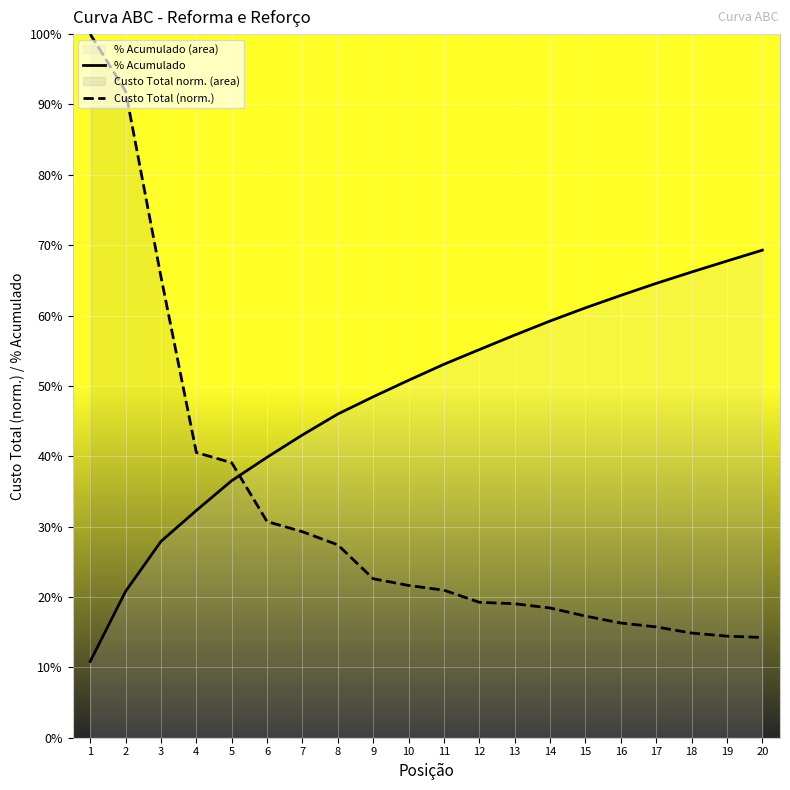

True or false: Custo Total (norm.) has more than 0 points higher than both neighbors.

False